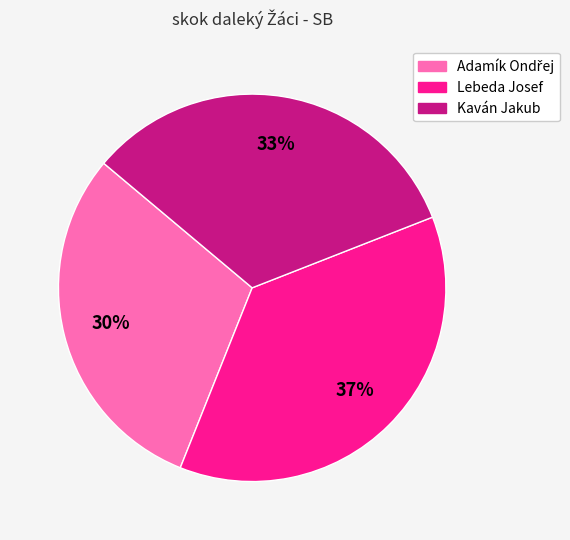

To the nearest percent, what is the difference between the largest and smallest slice percentages?

7%